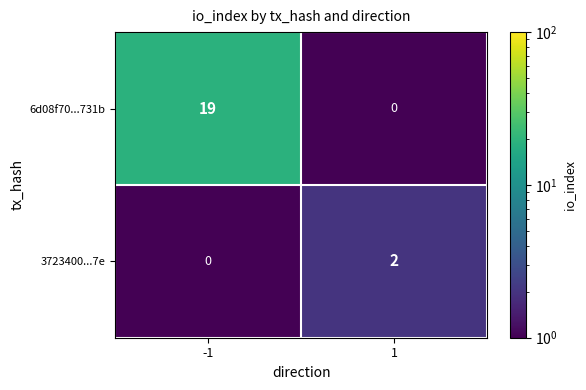

How many categories are shown in the chart?

2